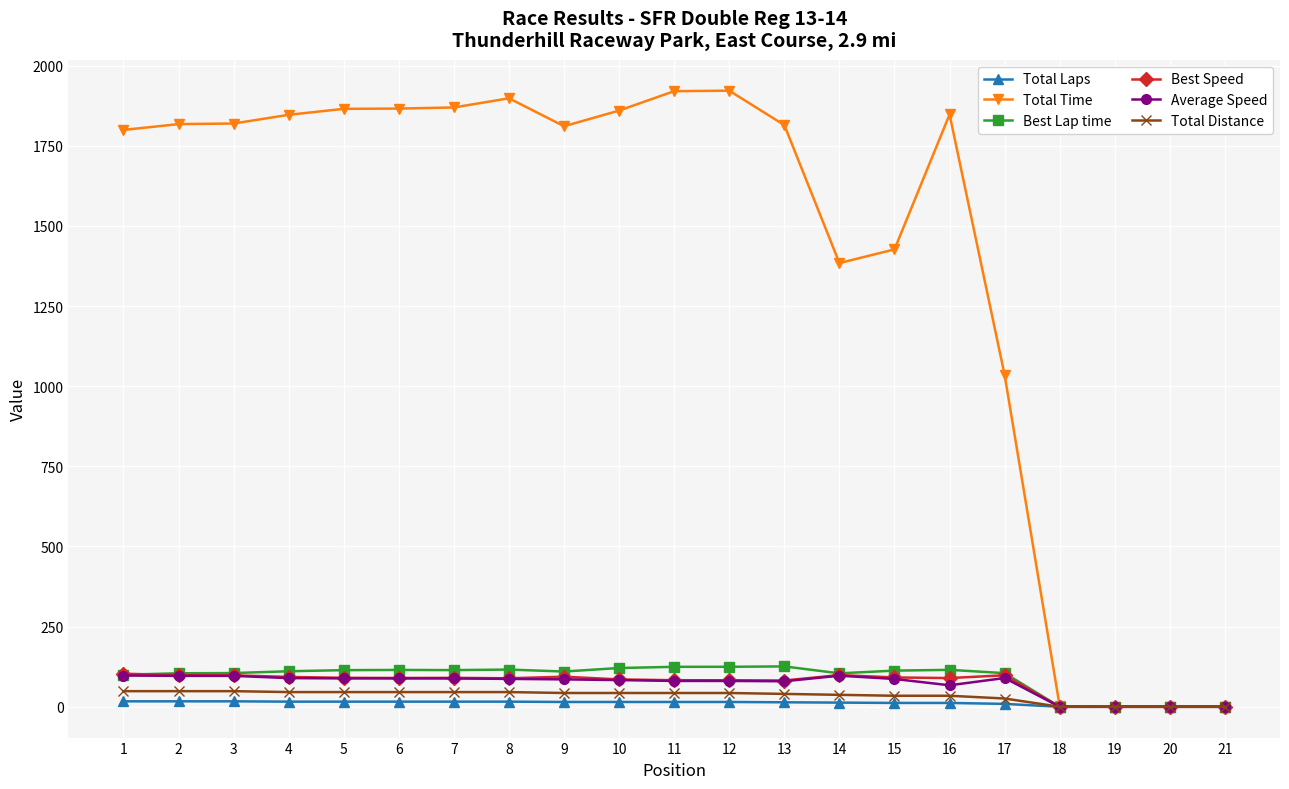

What is the difference between the Total Laps values at 9 and 14?

2.0